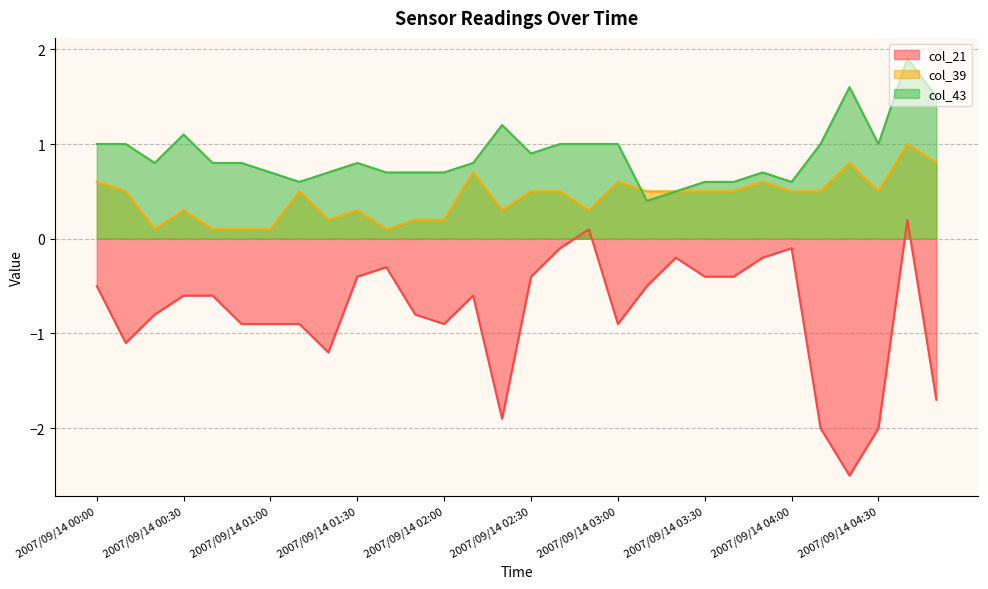

Where does the col_21 series first go above 0?

2007/09/14 02:50